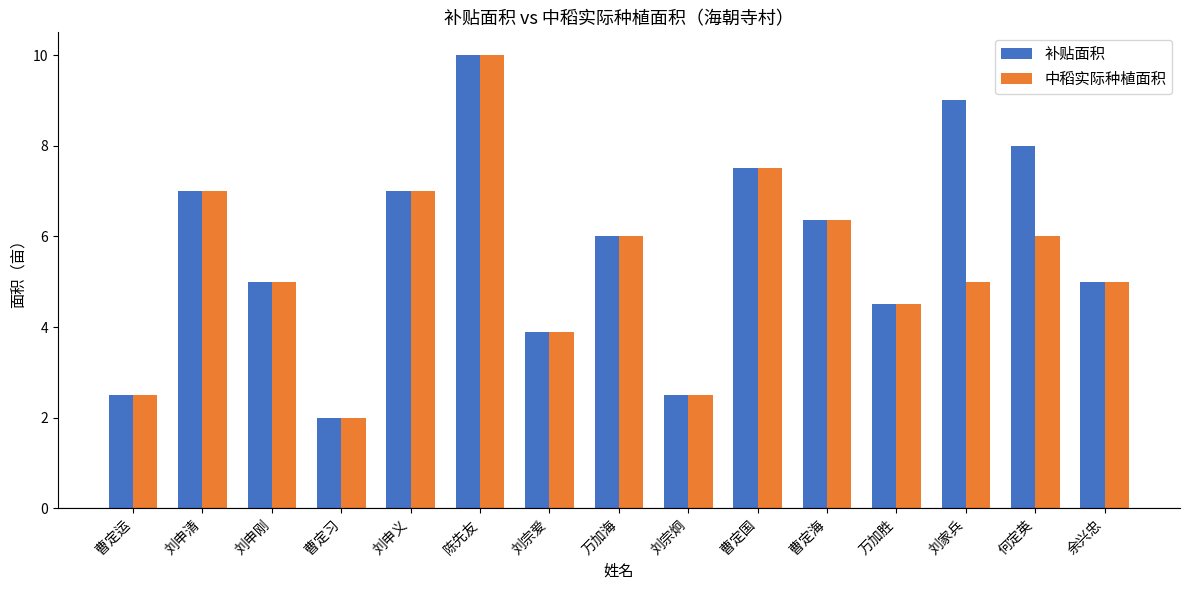

Reading right to left, list all the values displayed in this chart.

补贴面积: 余兴忠=5.0	何定英=8.0	刘家兵=9.0	万加胜=4.5	曹定海=6.4	曹定国=7.5	刘宗炯=2.5	万加海=6.0	刘宗爱=3.9	陈先友=10.0	刘申义=7.0	曹定习=2.0	刘申刚=5.0	刘申清=7.0	曹定运=2.5
中稻实际种植面积: 余兴忠=5.0	何定英=6.0	刘家兵=5.0	万加胜=4.5	曹定海=6.4	曹定国=7.5	刘宗炯=2.5	万加海=6.0	刘宗爱=3.9	陈先友=10.0	刘申义=7.0	曹定习=2.0	刘申刚=5.0	刘申清=7.0	曹定运=2.5